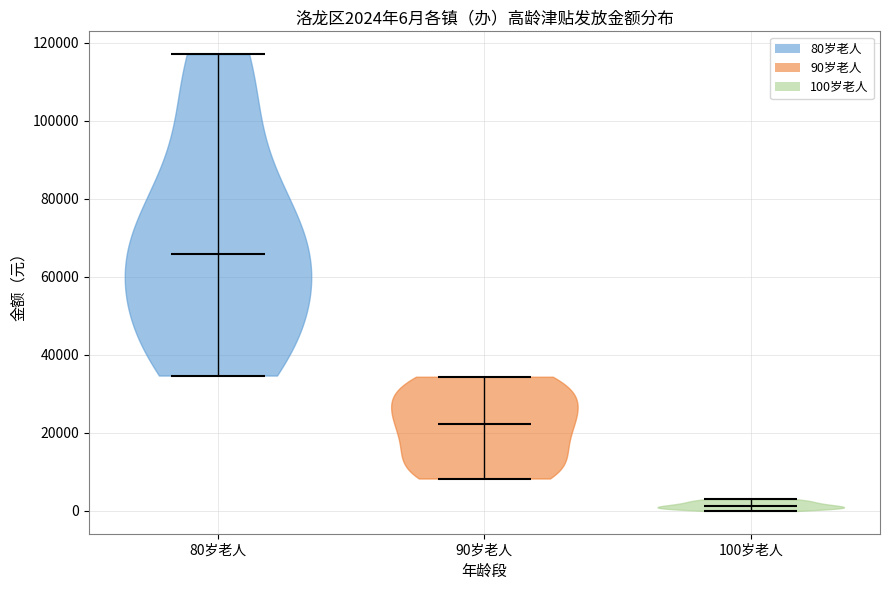

Which violin has the lowest median line?

100岁老人